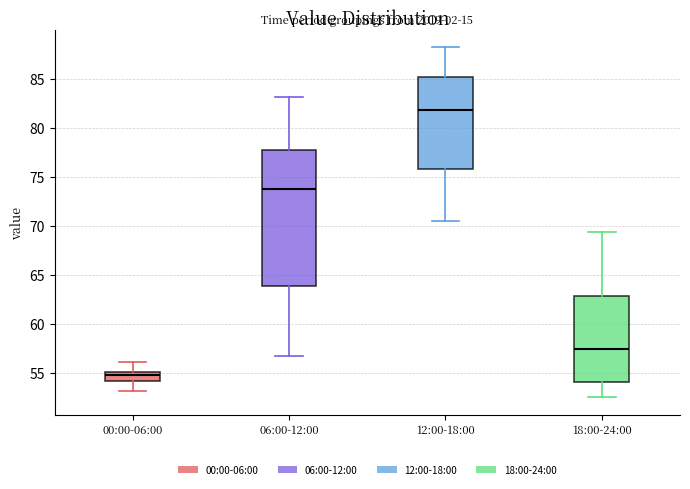

Reading left to right, read every box against the y-axis: the position of its median line, the range the box covers, and the ends of its whiskers. The values are not printed on the chart, so give them approximately, as read against the axis.

00:00-06:00: median 54.5, box 54.0 to 55.0, whiskers 53.0 to 56.0
06:00-12:00: median 73.5, box 64.0 to 77.5, whiskers 56.5 to 83.0
12:00-18:00: median 82.0, box 76.0 to 85.0, whiskers 70.5 to 88.0
18:00-24:00: median 57.5, box 54.0 to 63.0, whiskers 52.5 to 69.5